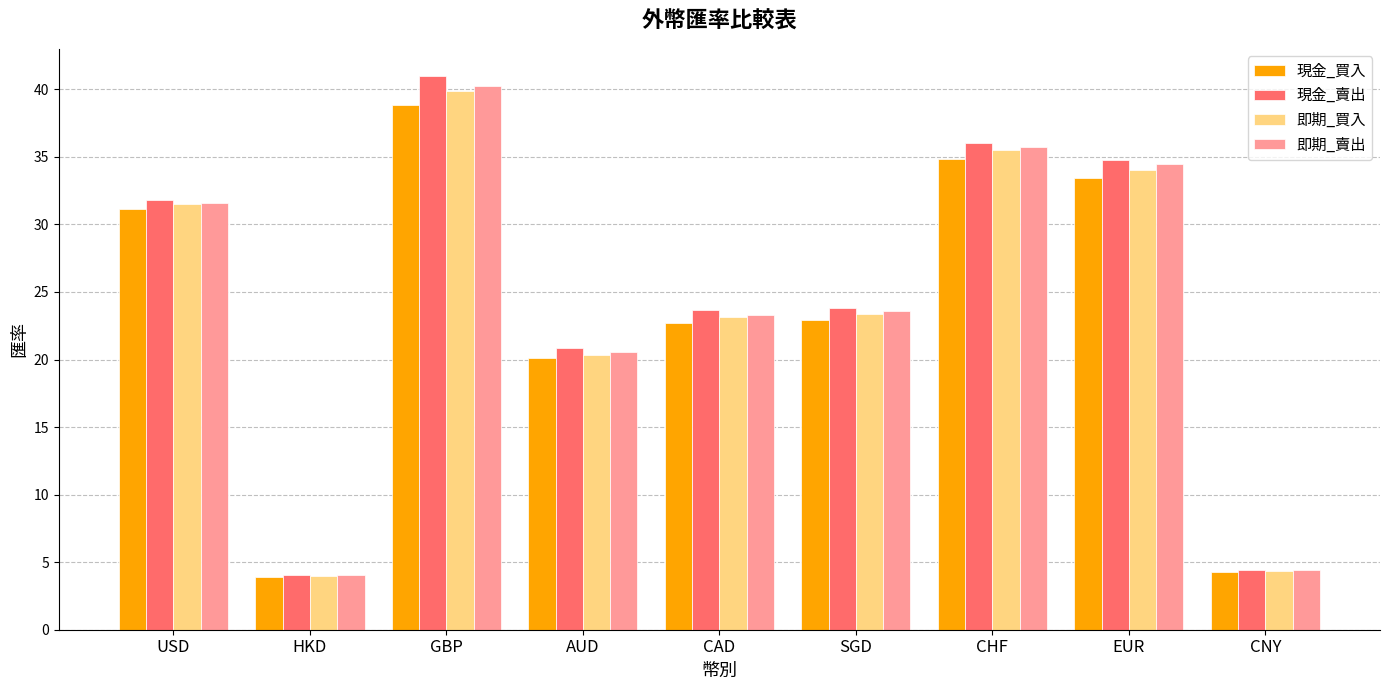

Is the value of 現金_買入 at HKD greater than the value of 即期_賣出 at GBP?

No